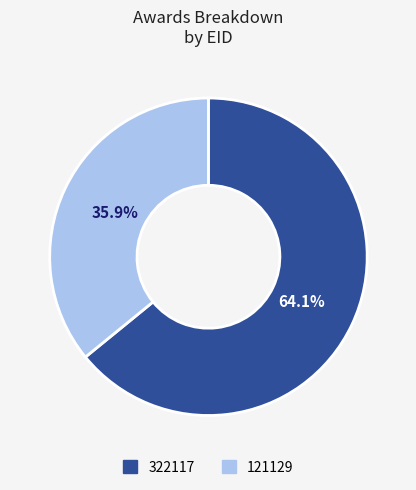

Count the number of slices in the pie.

2